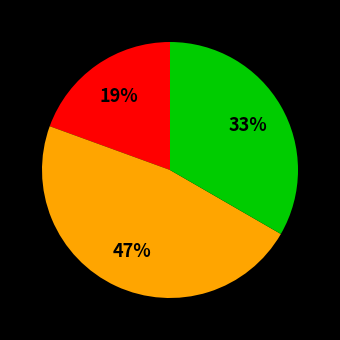

To the nearest percent, what is the difference between the largest and smallest slice percentages?

28%